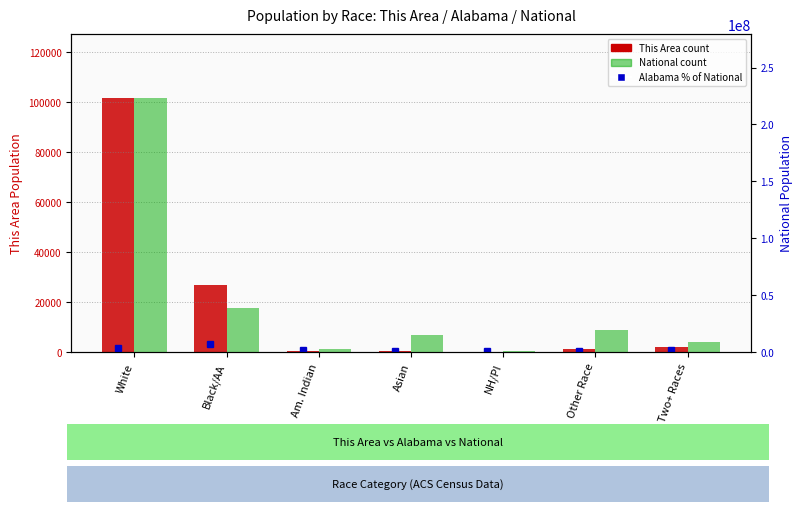

What position from the left is White?

1